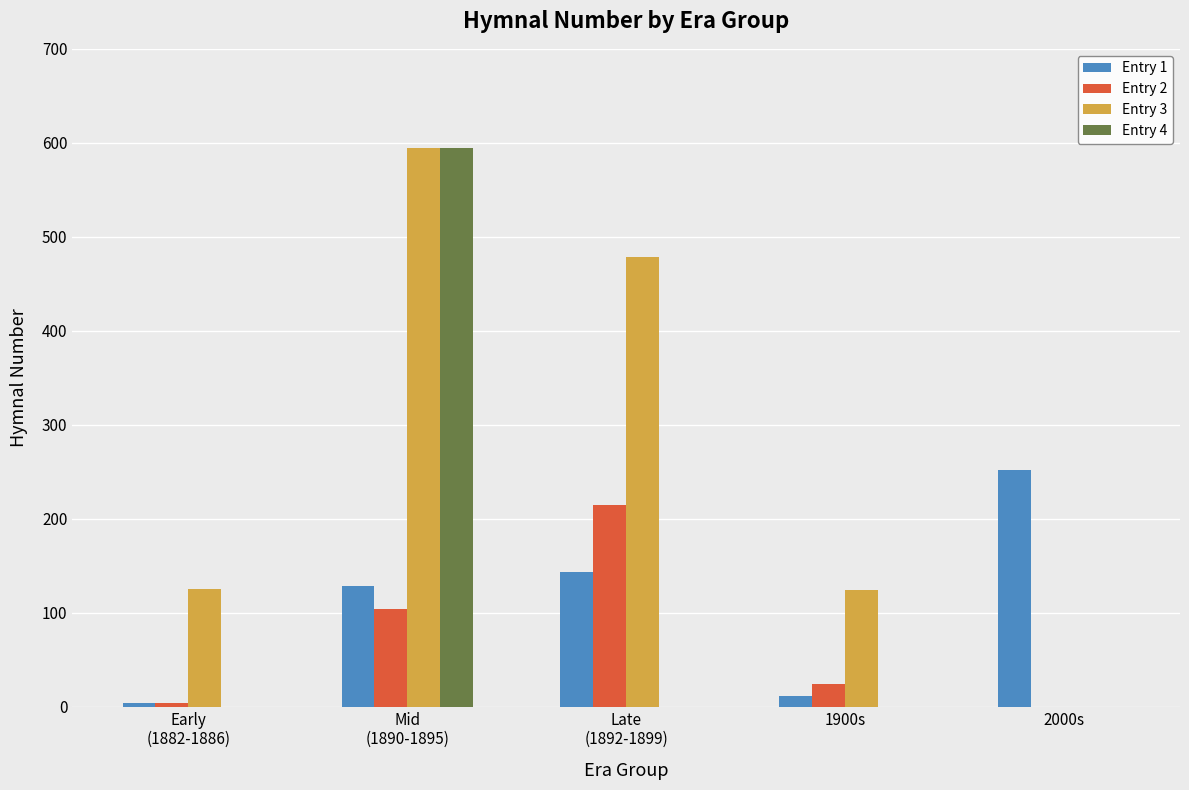

What is the sum of the Entry 3 values at 1900s and Mid
(1890-1895)?

719